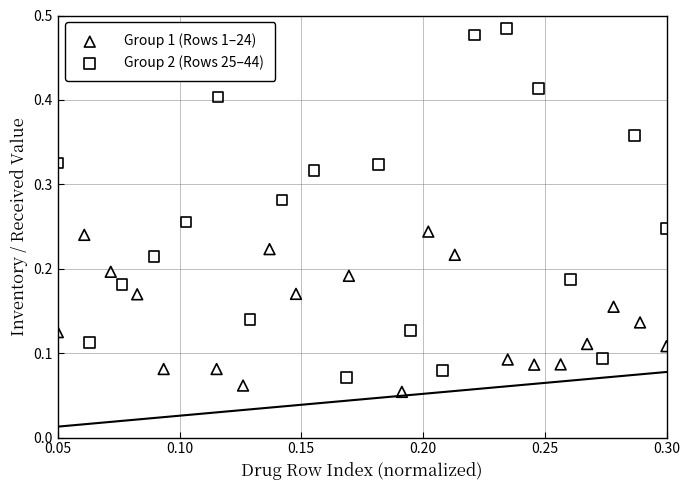

Which series has the widest spread of Y values?

Group 2 (Rows 25–44)